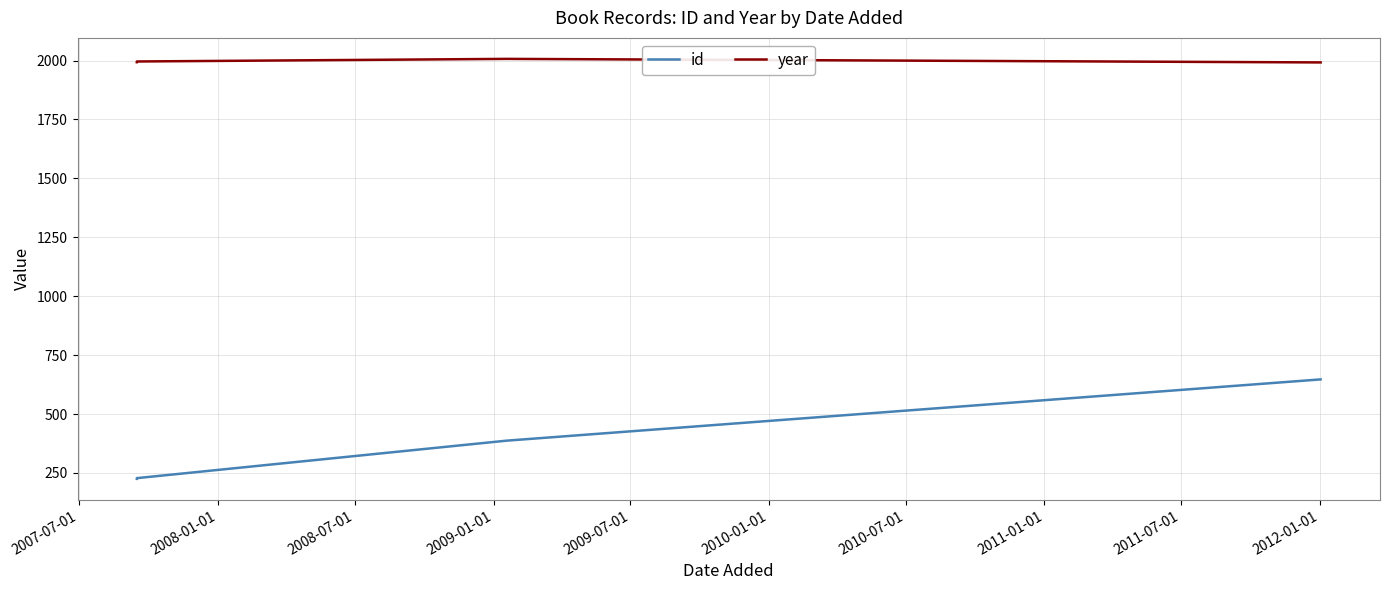

True or false: id and year cross at least once.

False